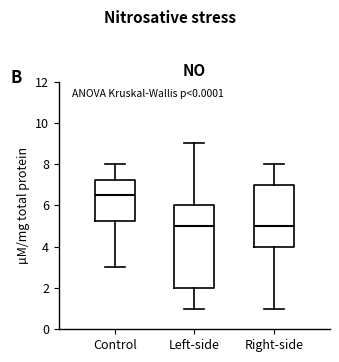

Which box has the highest median line?

Control